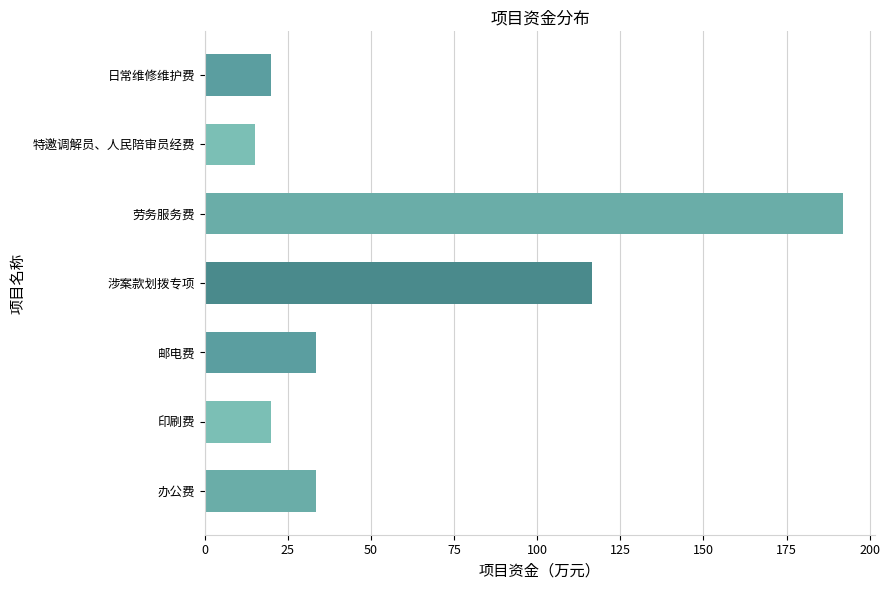

How many data points are above 33?

4